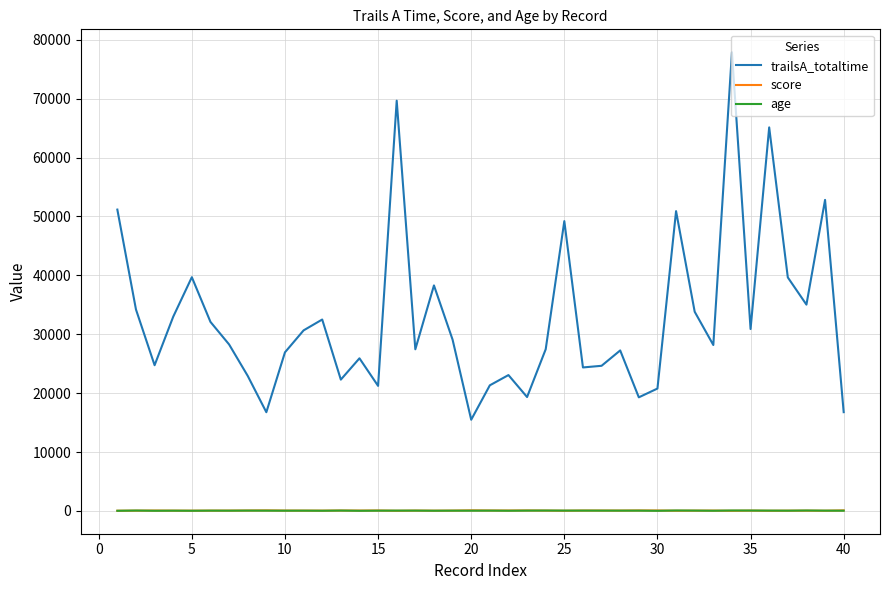

What is the maximum value for age?

70.0